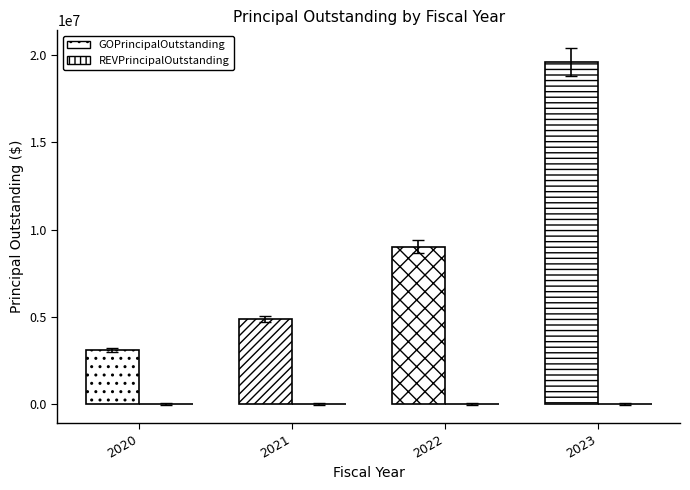

List the series in order of their peak value, lowest first.

REVPrincipalOutstanding, GOPrincipalOutstanding